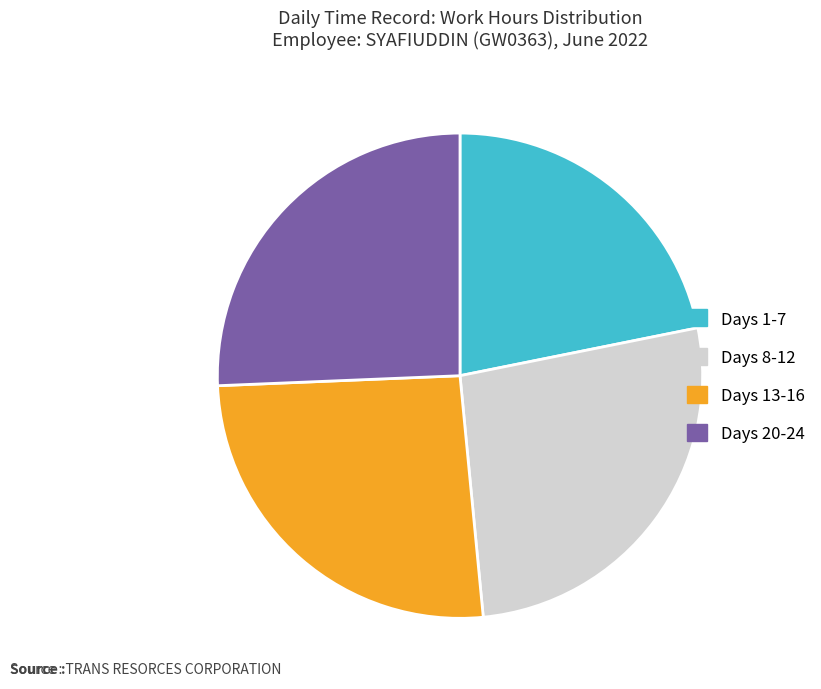

Count the number of slices in the pie.

4